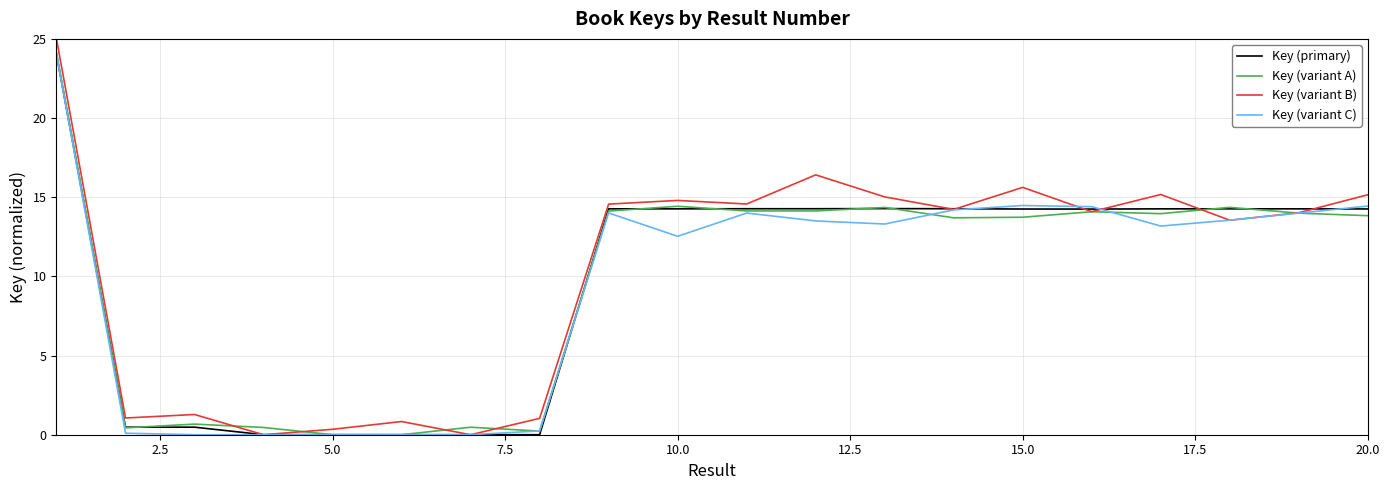

Which series has the largest range (max minus min)?

Key (variant B)